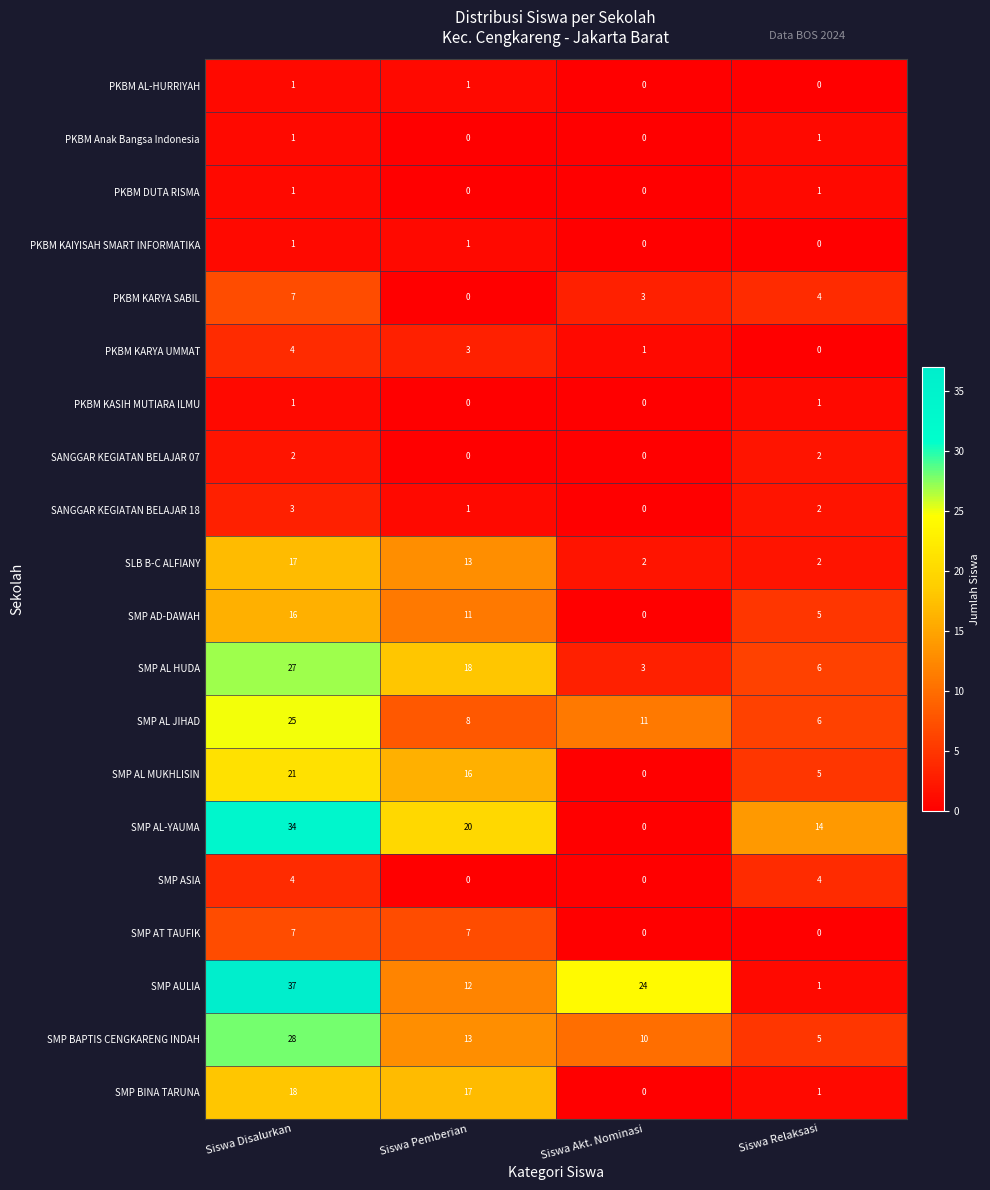

Which series has the largest range (max minus min)?

SMP AULIA